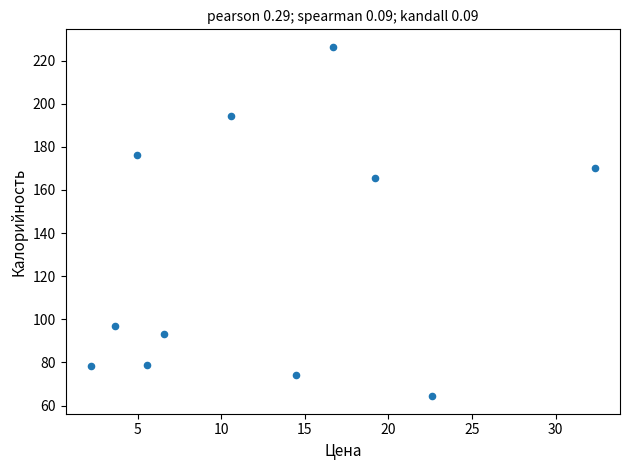

What Y value in the scatter plot is closest to 145?

165.3